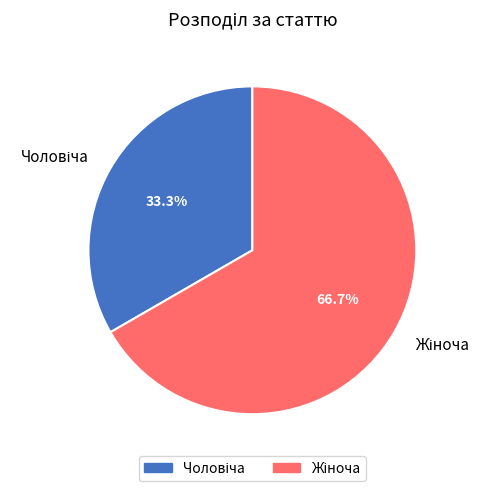

Is there a majority slice in this chart?

Yes